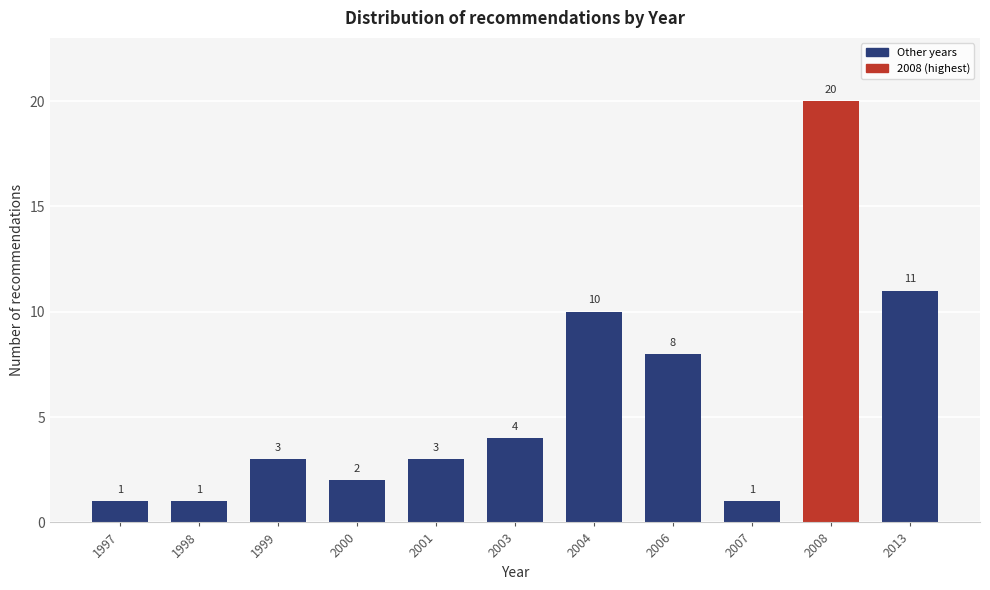

Reading left to right, extract all data points from this chart.

1997=1	1998=1	1999=3	2000=2	2001=3	2003=4	2004=10	2006=8	2007=1	2008=20	2013=11